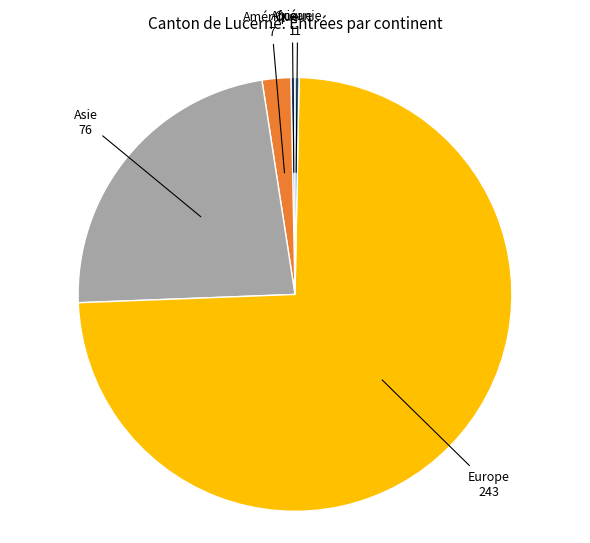

What is the ratio of the value at Amérique to the value at Océanie?

7.0